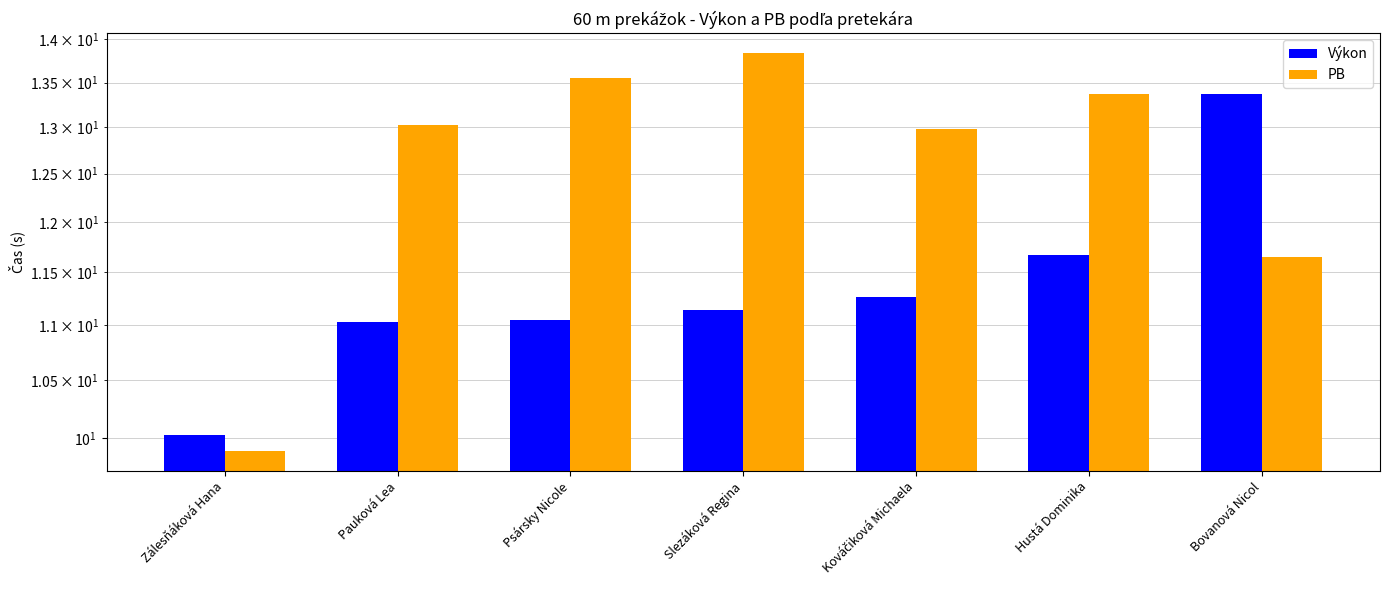

What is the sum of all PB values?

88.3